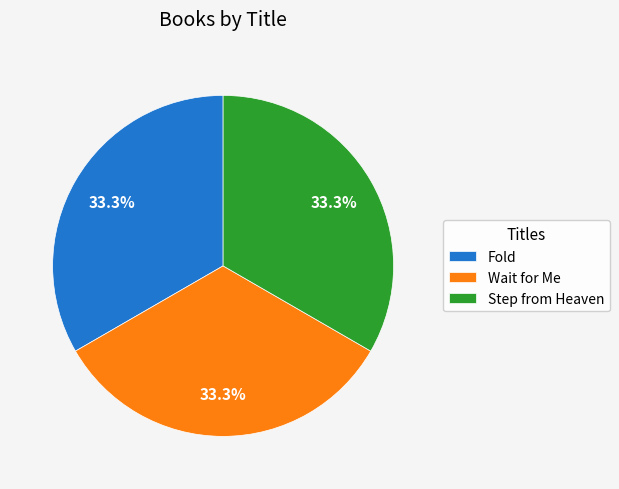

Is there any slice that represents more than half of the pie?

No